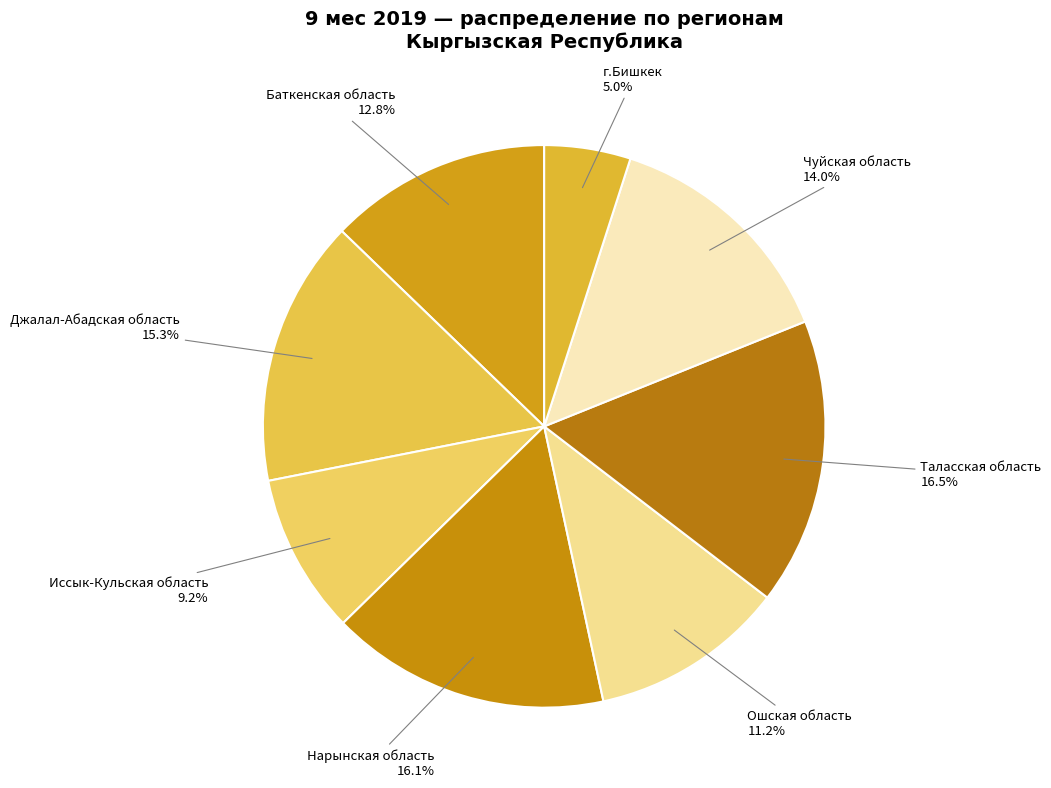

Is Джалал-Абадская область the majority of the pie?

No